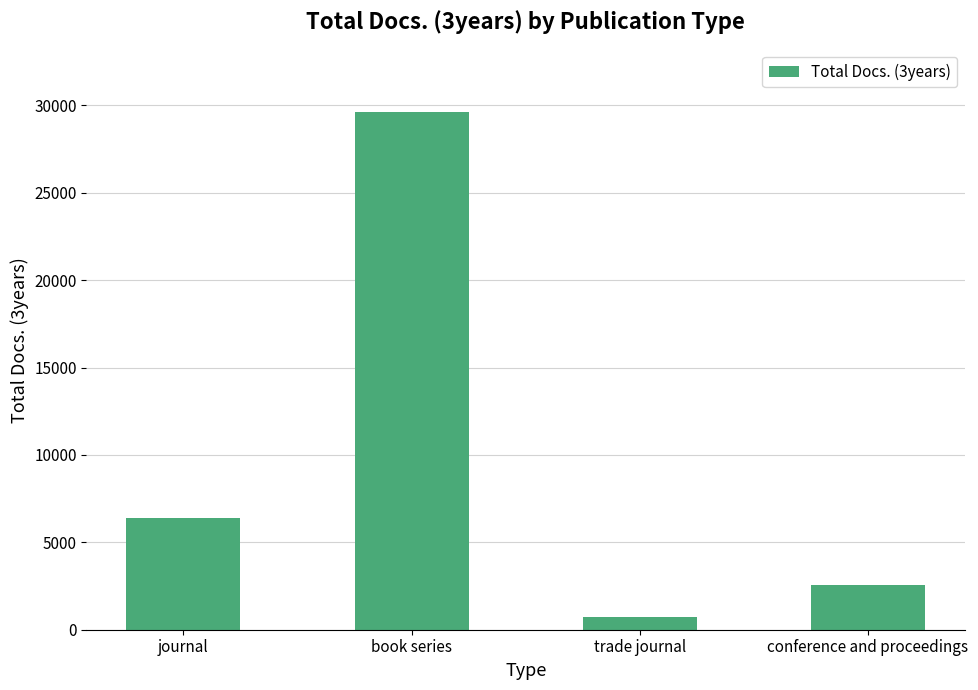

What is the approximate value at trade journal?

717